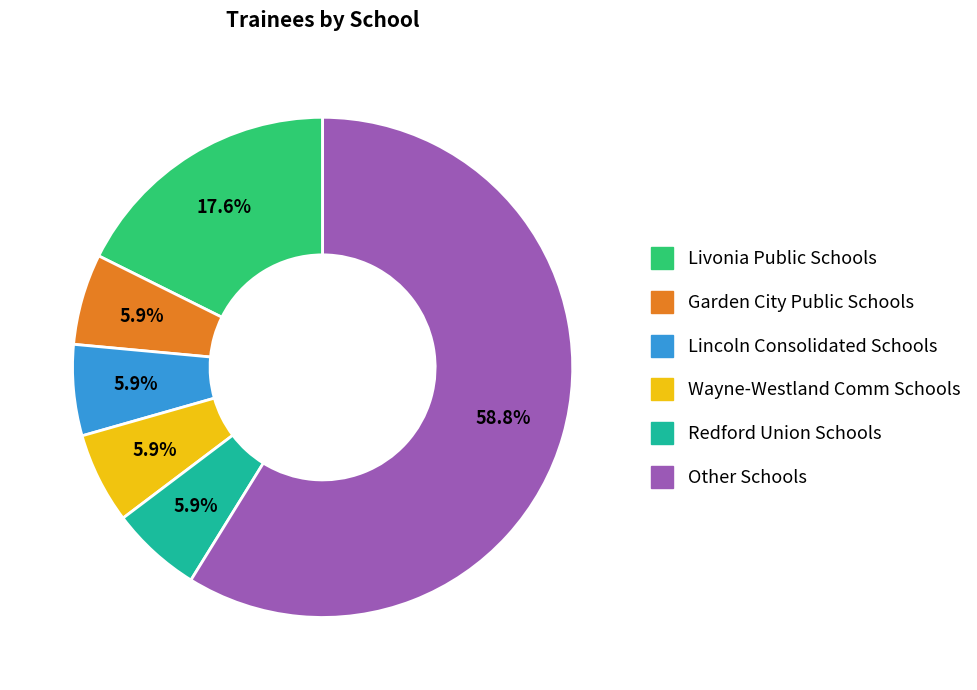

Is there any slice that represents more than half of the pie?

Yes